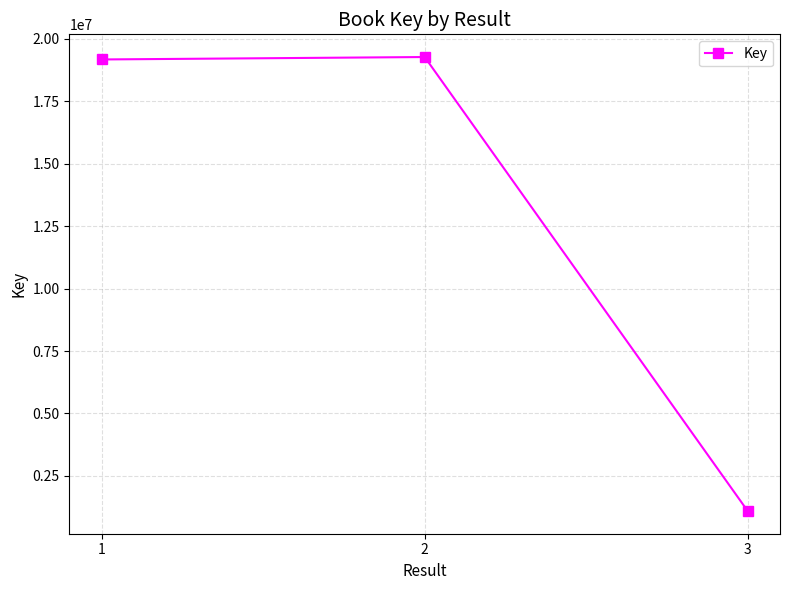

Reading left to right, extract all data points from this chart.

1=19178334	2=19275704	3=1094401